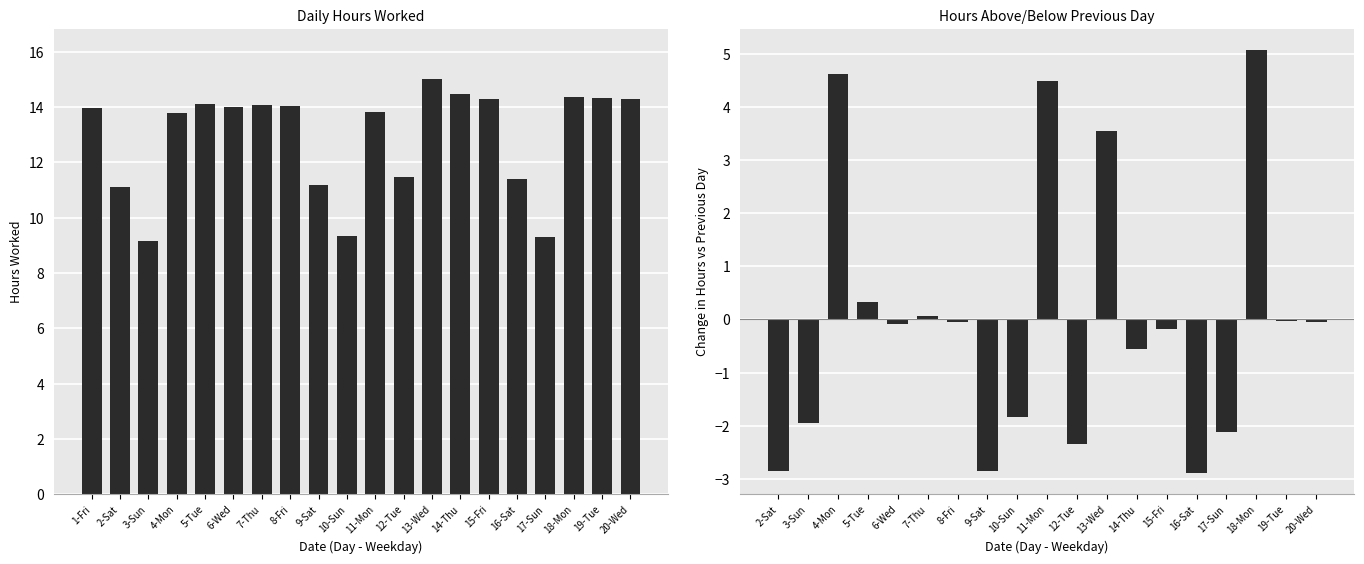

True or false: the data shows 14.0 at 8-Fri.

True